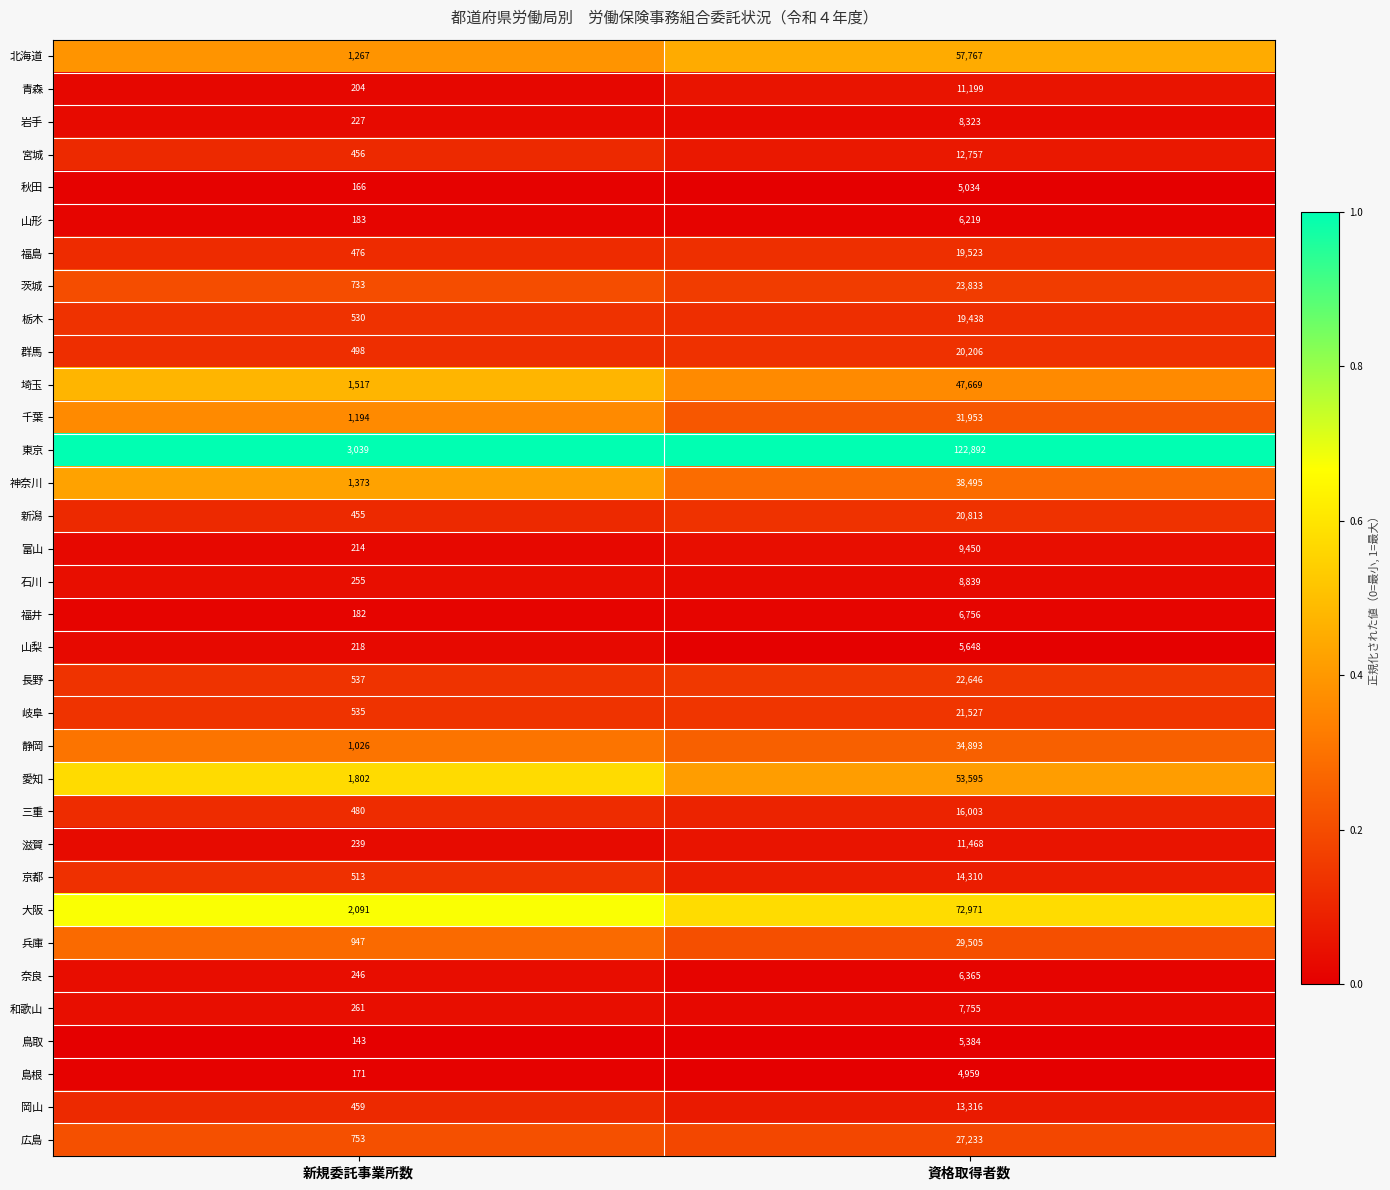

What is the average value of the 神奈川 series?

19934